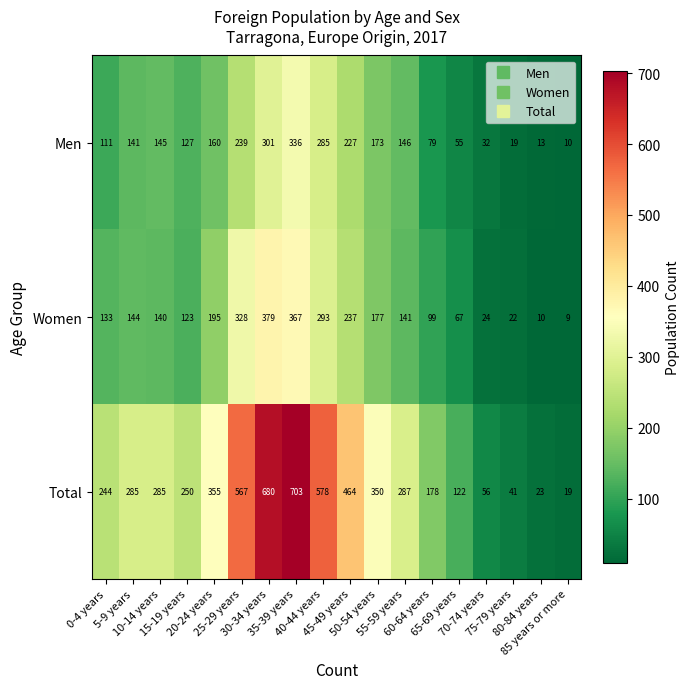

What is the greatest value displayed?

703